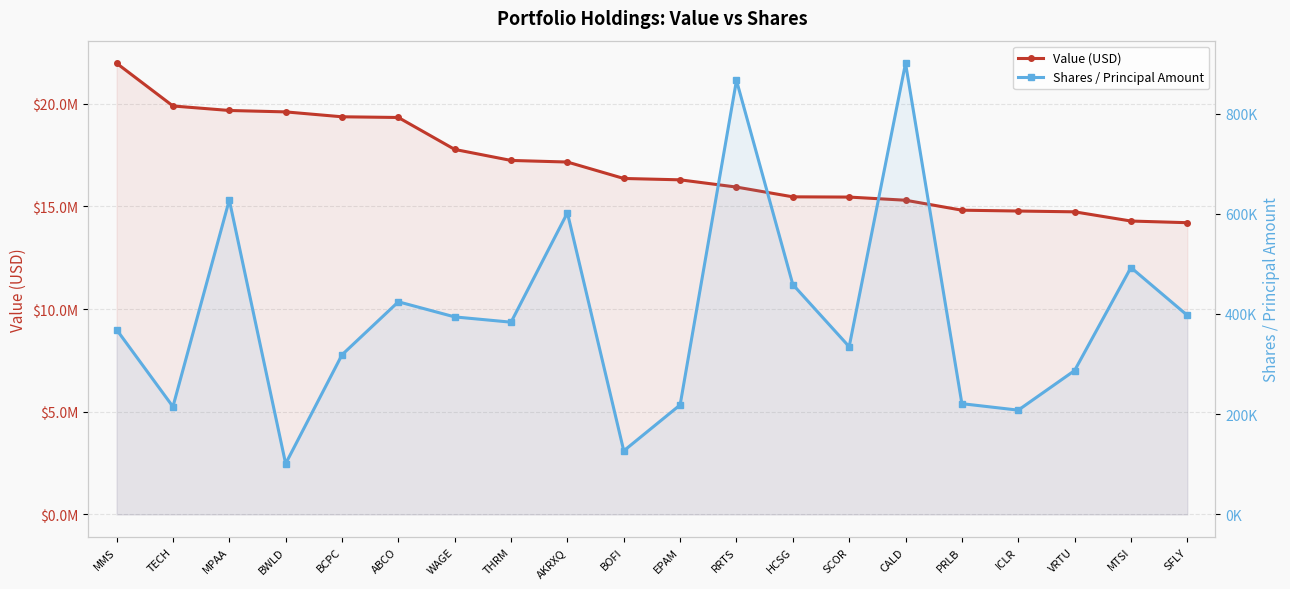

Reading left to right, extract all data points from this chart.

Value (USD): MMS=21966000	TECH=19885000	MPAA=19666000	BWLD=19597000	BCPC=19359000	ABCO=19325000	WAGE=17770000	THRM=17234000	AKRXQ=17156000	BOFI=16356000	EPAM=16290000	RRTS=15937000	HCSG=15462000	SCOR=15450000	CALD=15297000	PRLB=14812000	ICLR=14771000	VRTU=14732000	MTSI=14284000	SFLY=14203000
Shares / Principal Amount: MMS=368809	TECH=215071	MPAA=627505	BWLD=101311	BCPC=318556	ABCO=424350	WAGE=394181	THRM=383658	AKRXQ=601873	BOFI=126958	EPAM=218593	RRTS=866158	HCSG=458811	SCOR=334771	CALD=900358	PRLB=221074	ICLR=208128	VRTU=287125	MTSI=492705	SFLY=397297